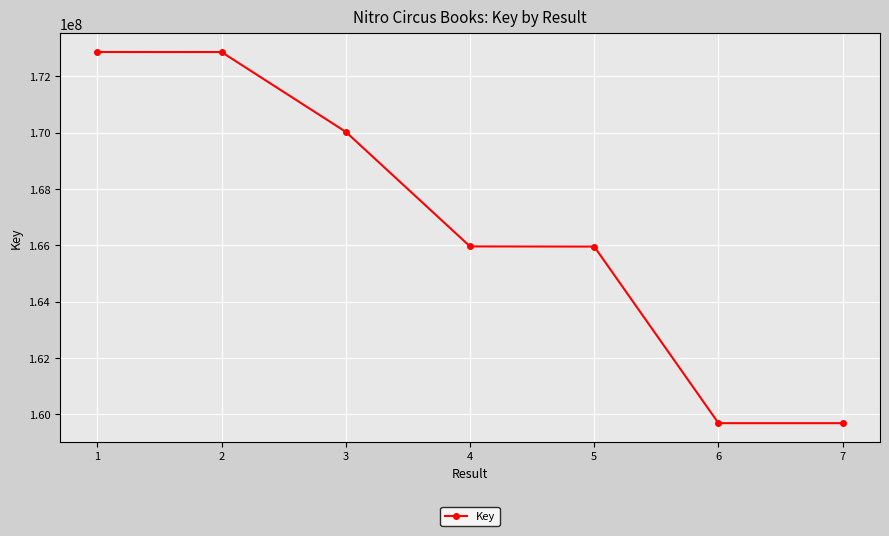

How many lines are shown in the chart?

1